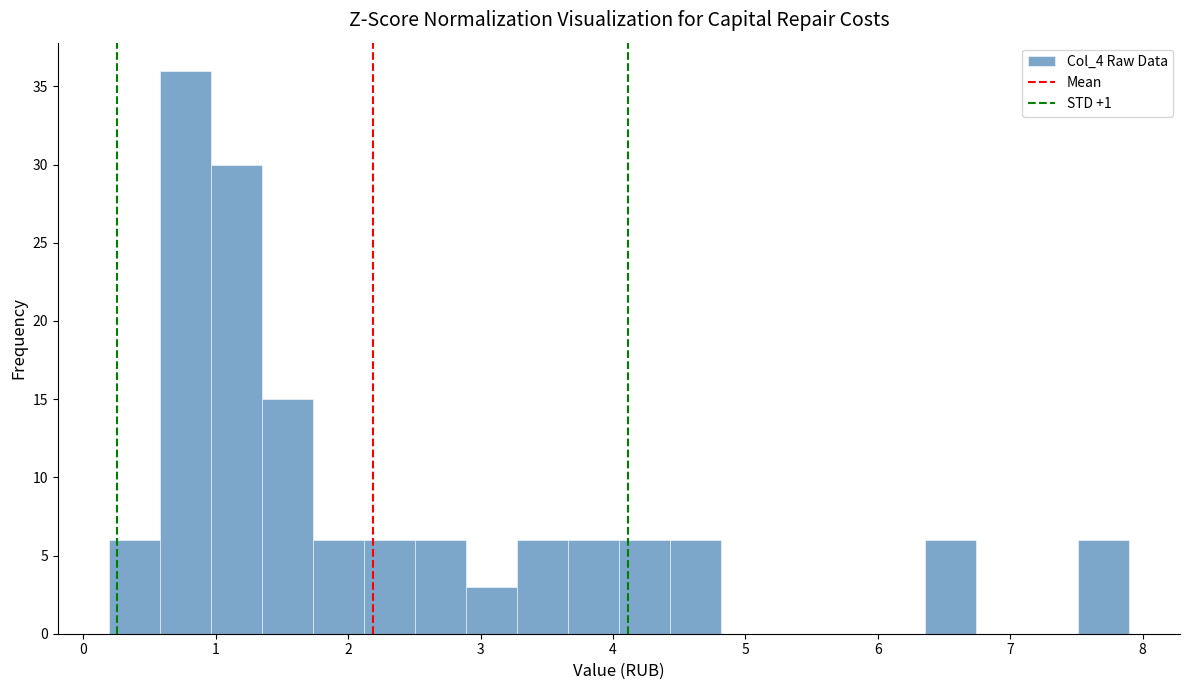

Read against the x-axis, roughly where is the centre of the tallest bar?

0.8